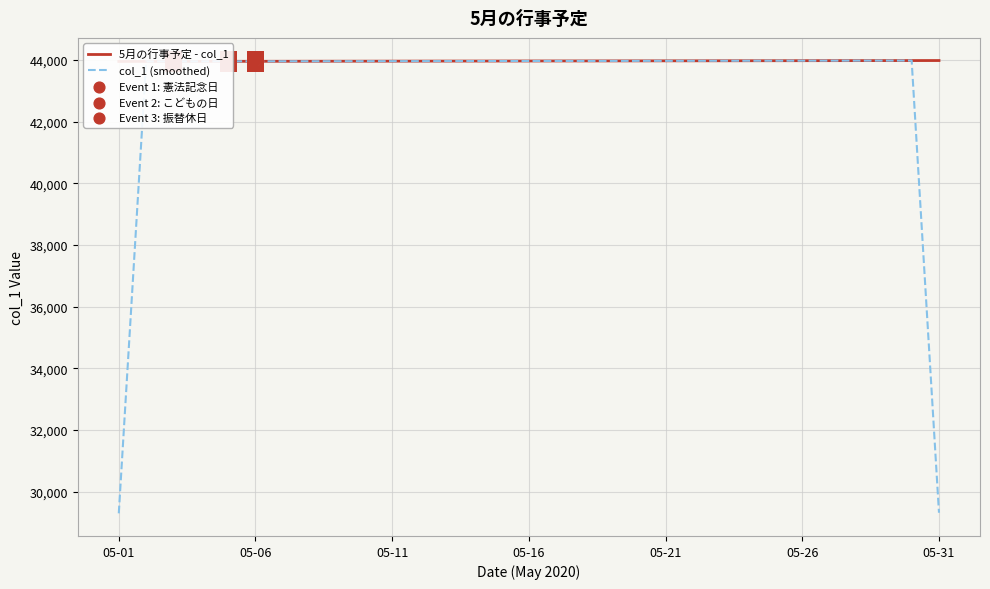

Which series has the widest spread of Y values?

col_1 (smoothed)